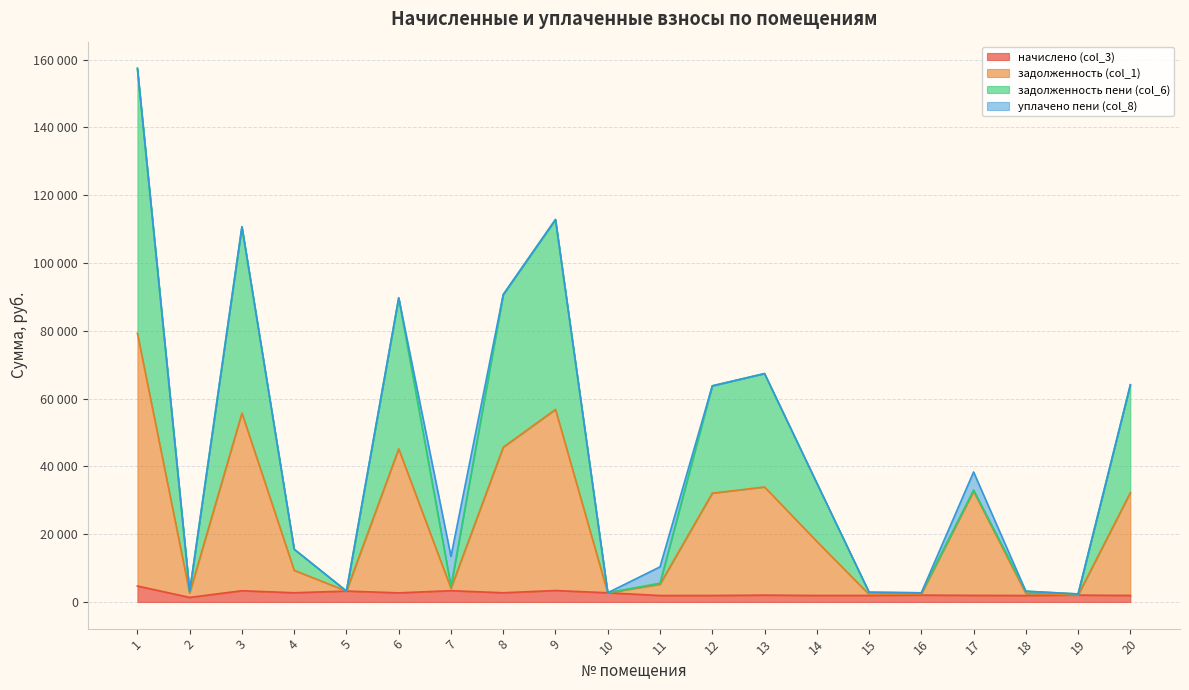

Does the chart display data point markers on the line(s)?

No